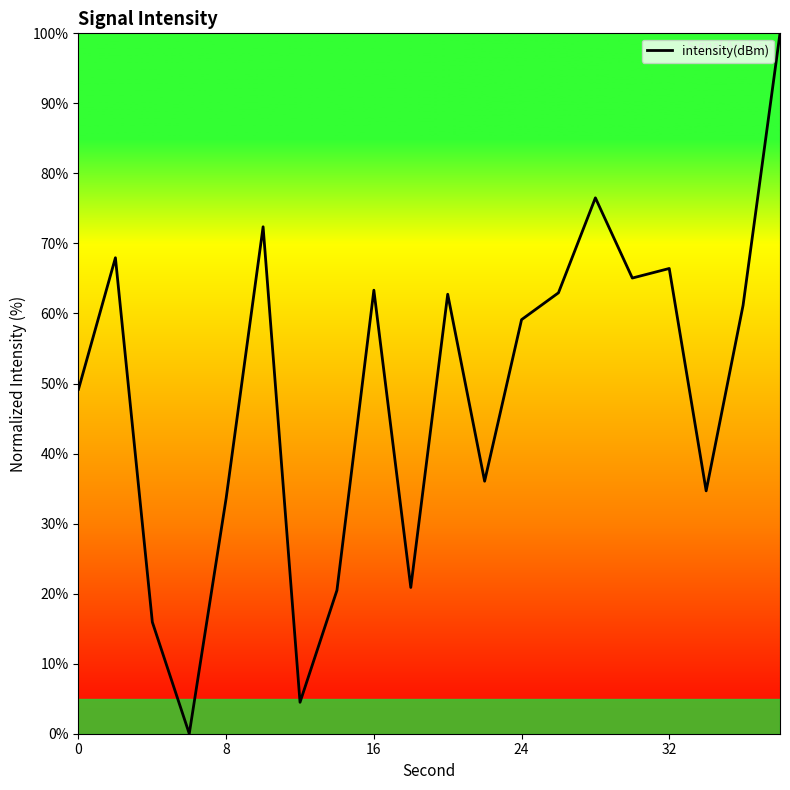

What is the greatest value displayed?

100.0